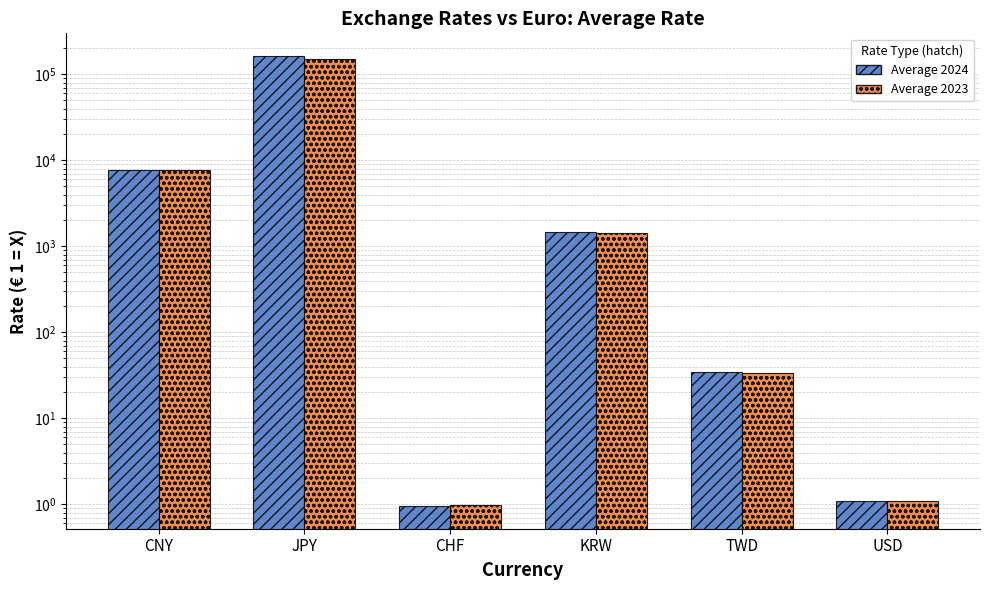

At which label does Average 2023 first exceed 1412?

CNY